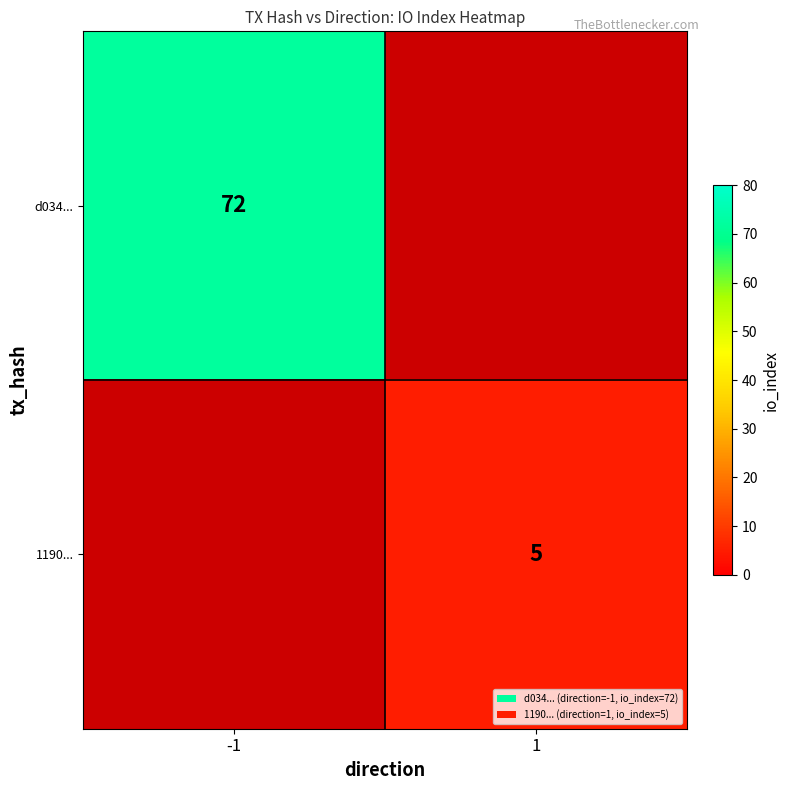

At which category does the chart reach its peak across all series?

-1